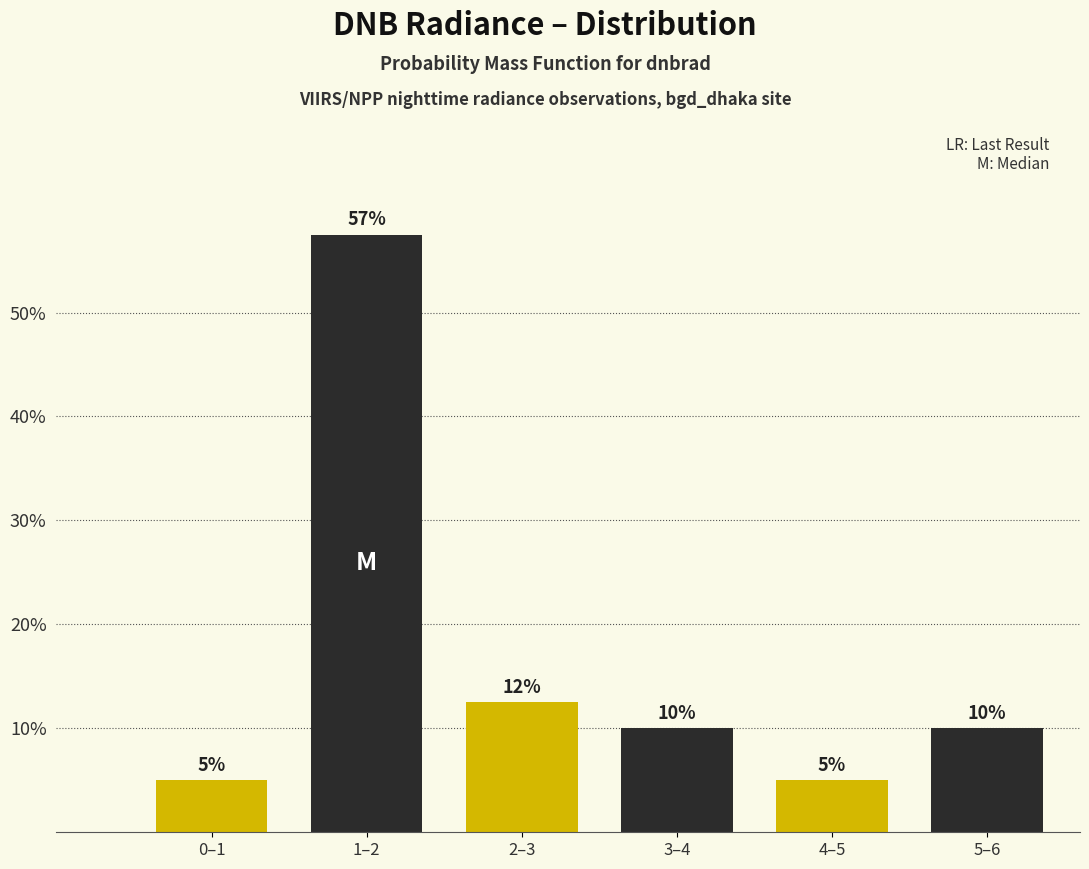

What is the approximate value at 1–2?

57.5